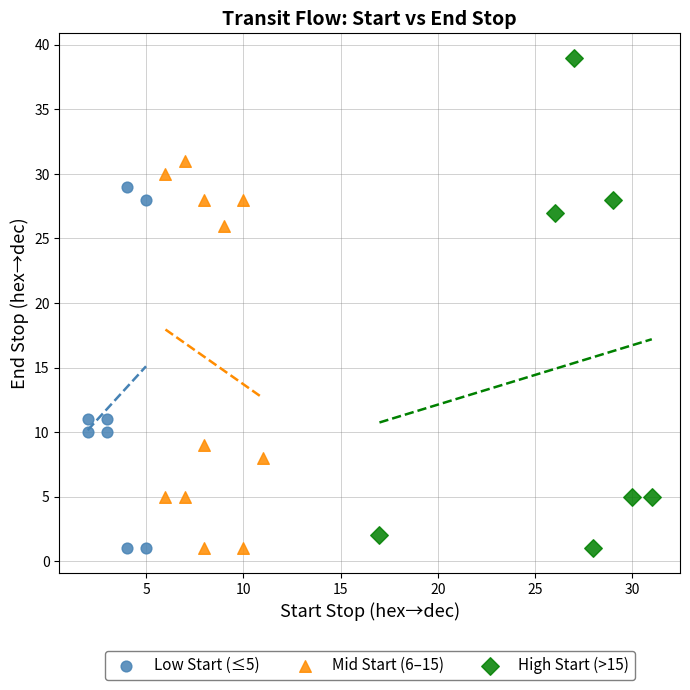

What are all the series names shown in the legend?

Low Start (≤5), Mid Start (6–15), High Start (>15)